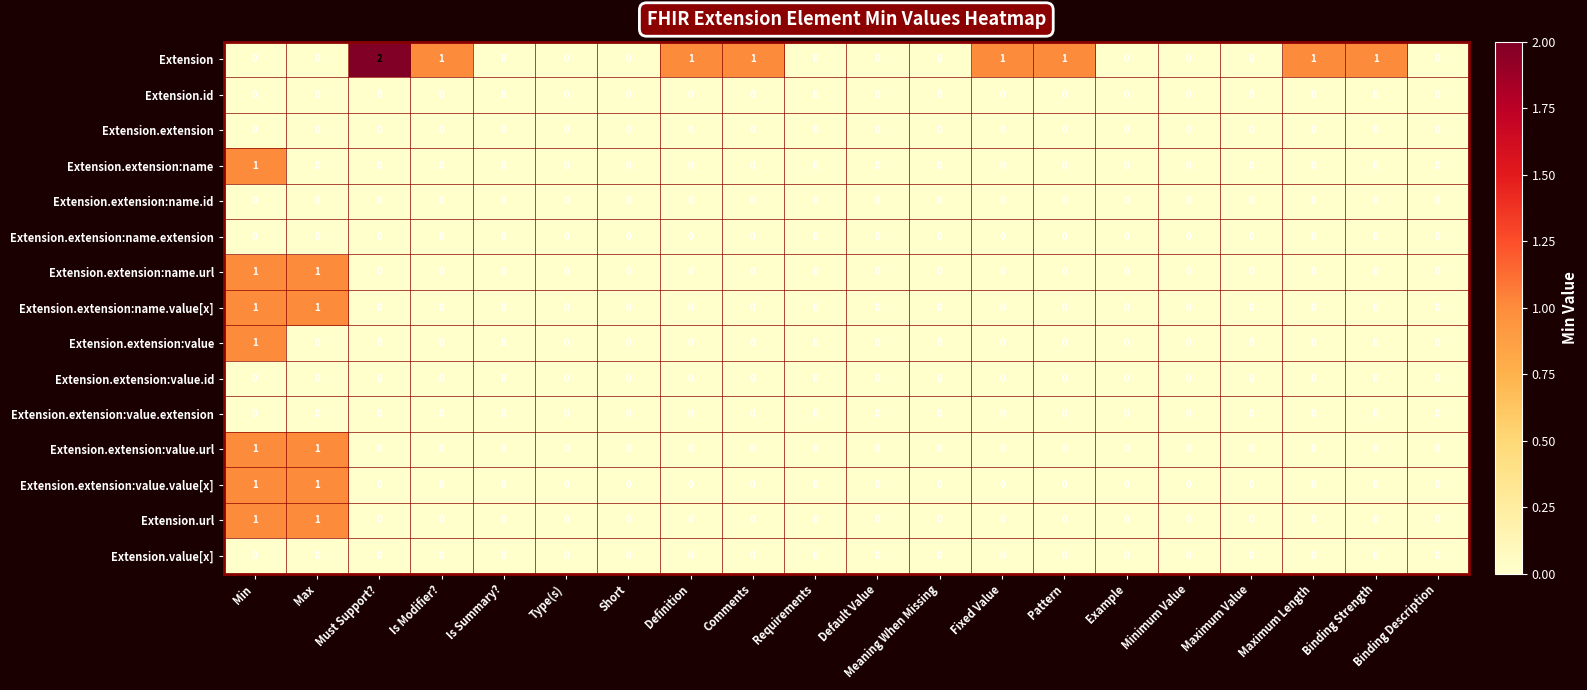

How many series are shown in this chart?

15